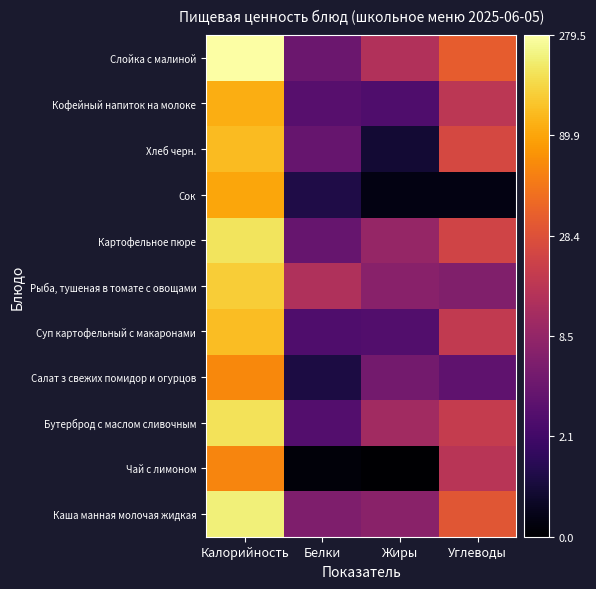

At which category is the sum across all series the highest?

Калорийность